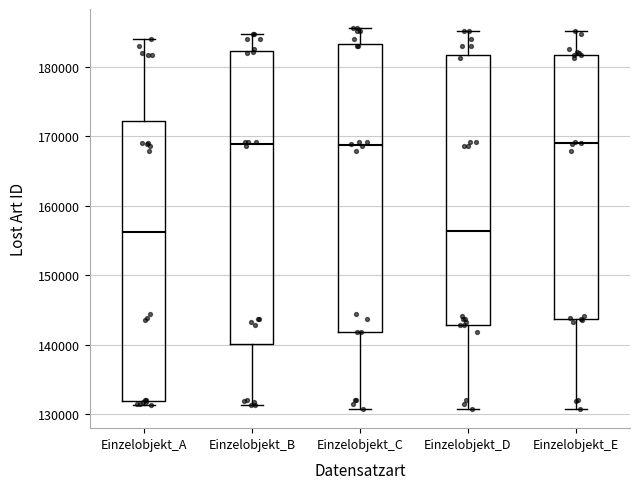

Where does the upper whisker of the box for Einzelobjekt_E end on the y-axis? The values are not printed on the chart, so give them approximately, as read against the axis.

185000